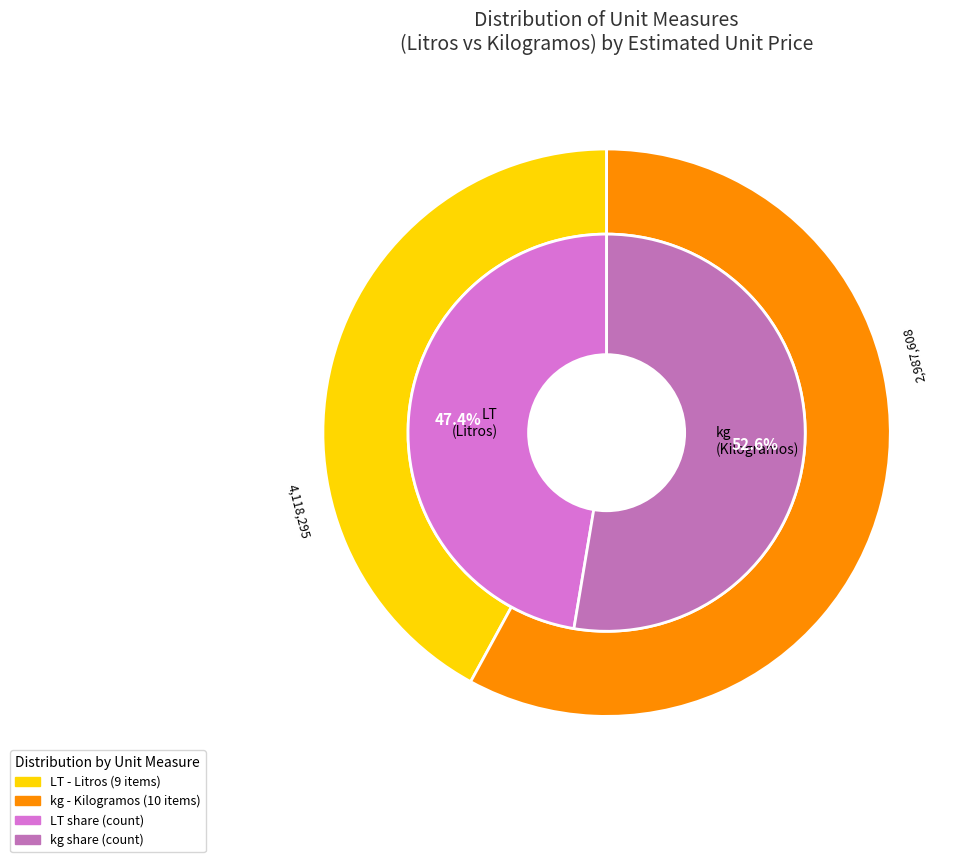

Rank the categories by value from highest to lowest.

kg, LT